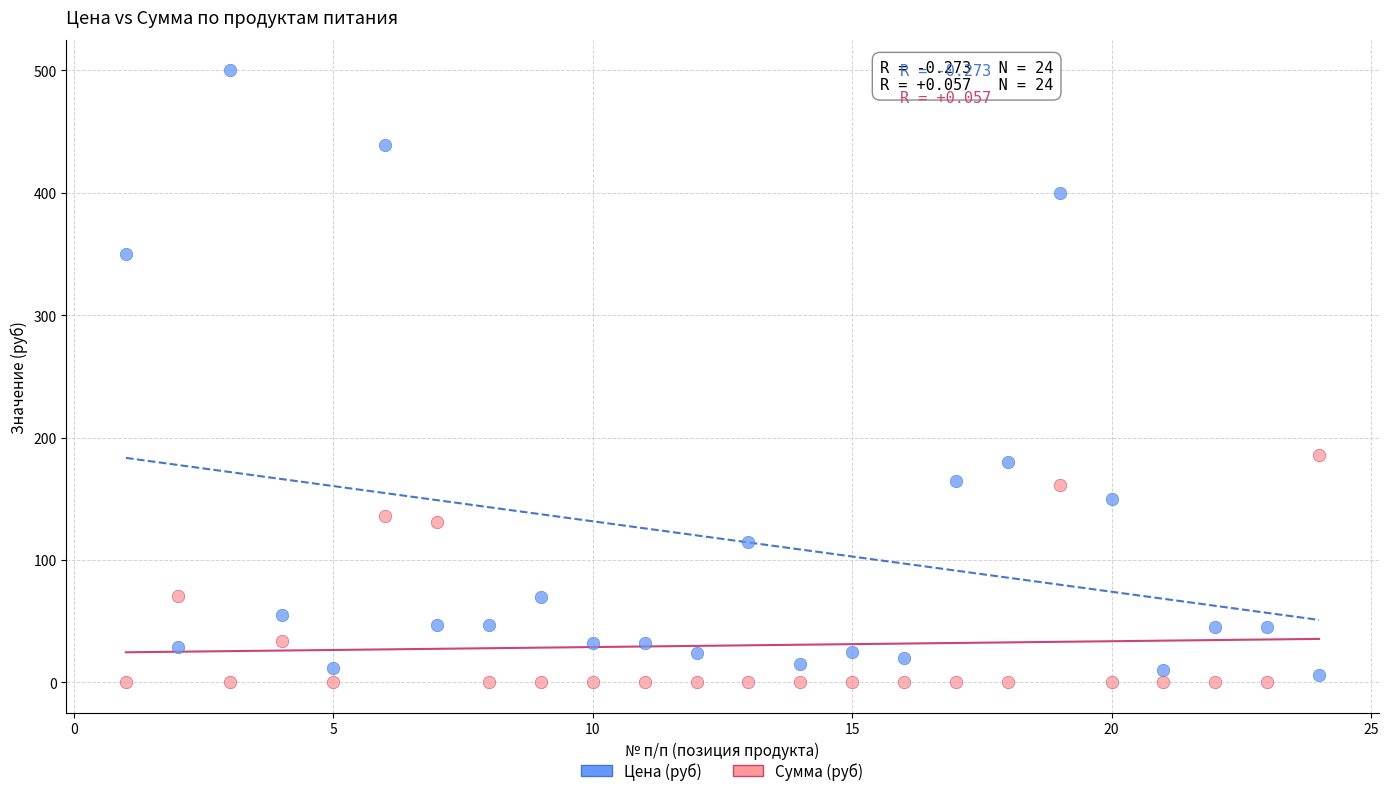

Which series reaches the maximum Y coordinate?

Цена (руб)